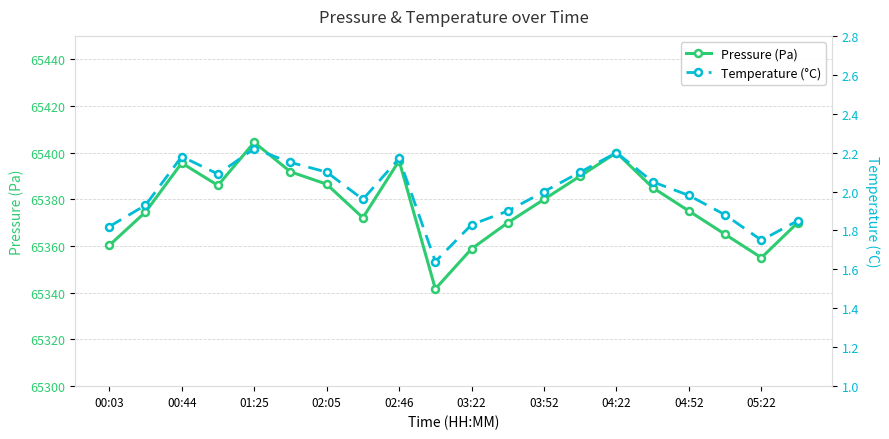

True or false: Temperature (°C) and Pressure (Pa) cross at least once.

False